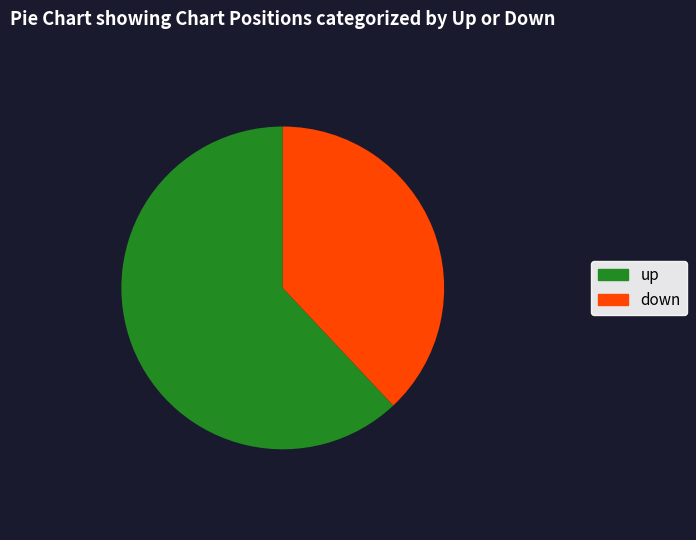

Rank the categories by value from lowest to highest.

down, up